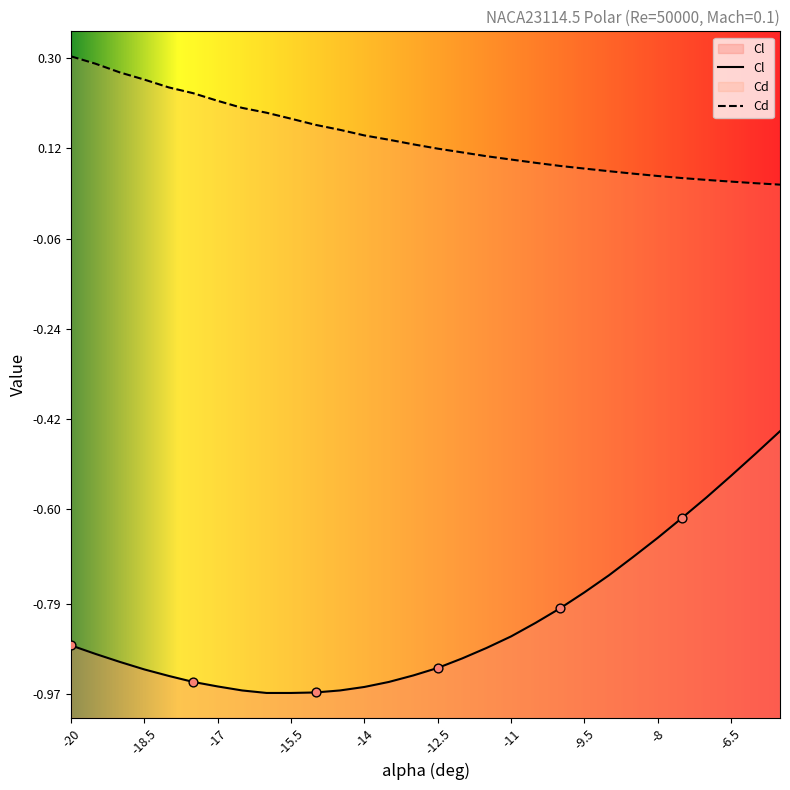

Which series reaches the maximum Y coordinate?

Cd